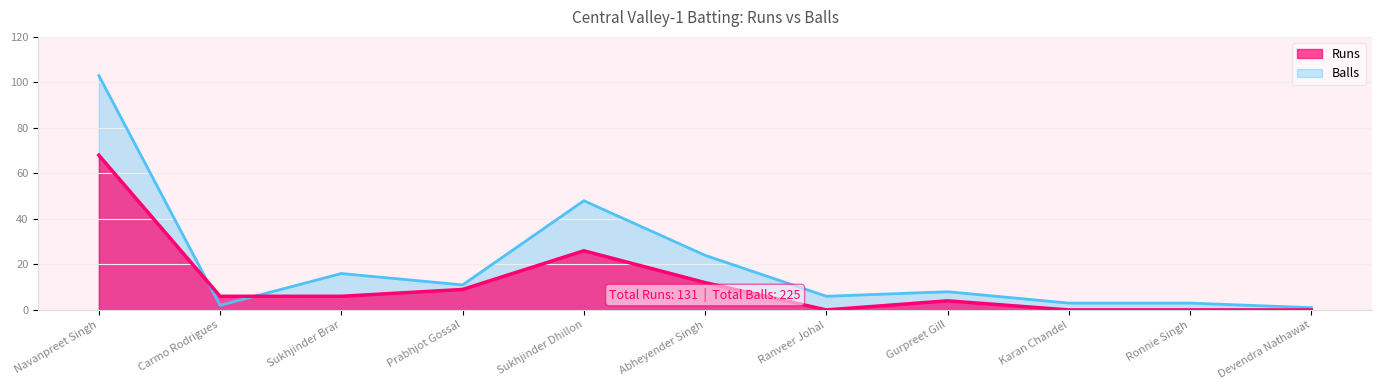

How many lines are shown in the chart?

2